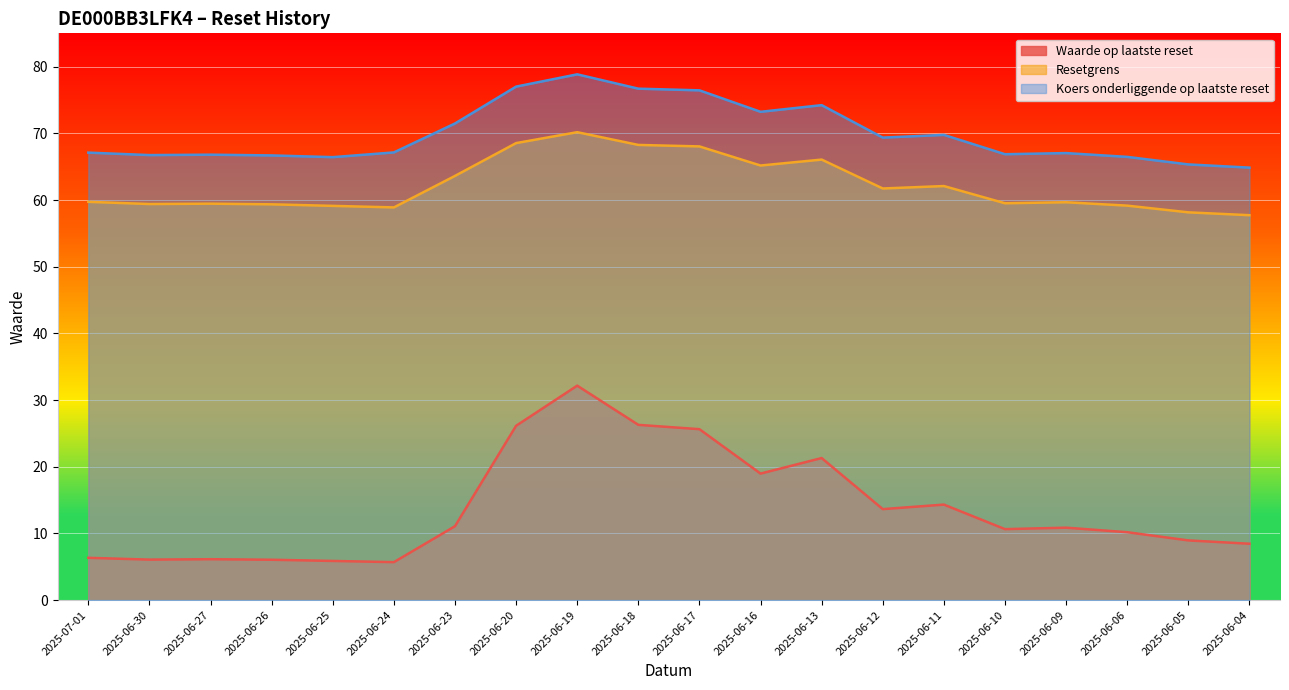

Does the chart display data point markers on the line(s)?

No